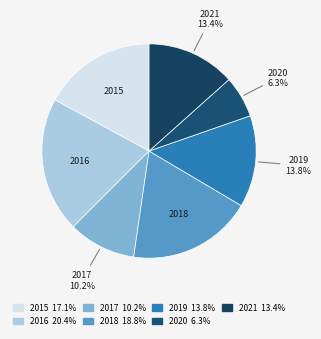

Does 2019 represent more than half of the total?

No